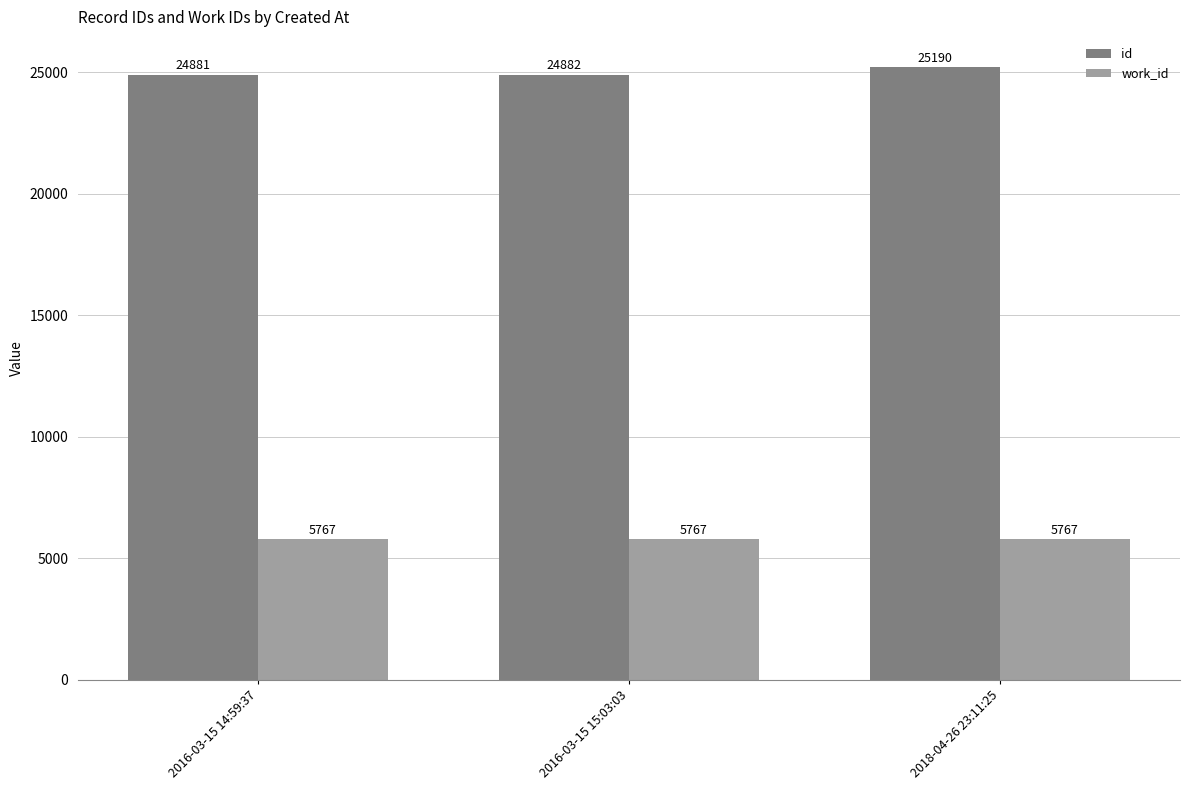

Rank the series by their average value, from lowest to highest.

work_id, id